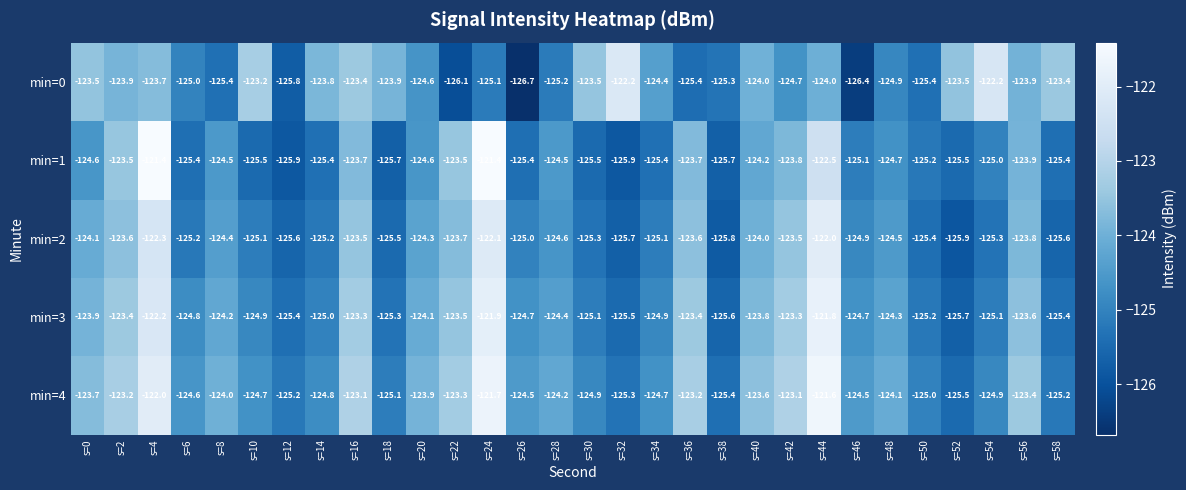

True or false: min=3 has a value of -125.0 at s=14.

True